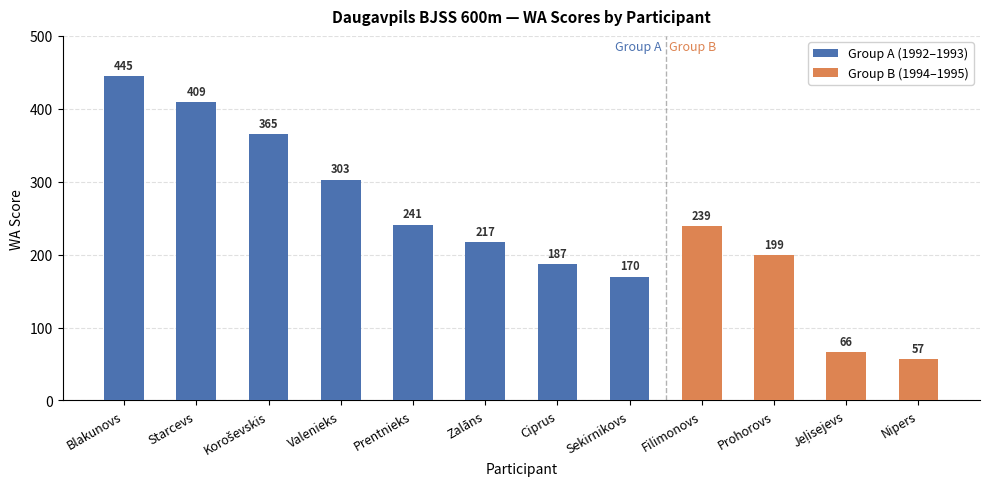

What is the difference between the values at Prentnieks and Sekirnikovs?

71